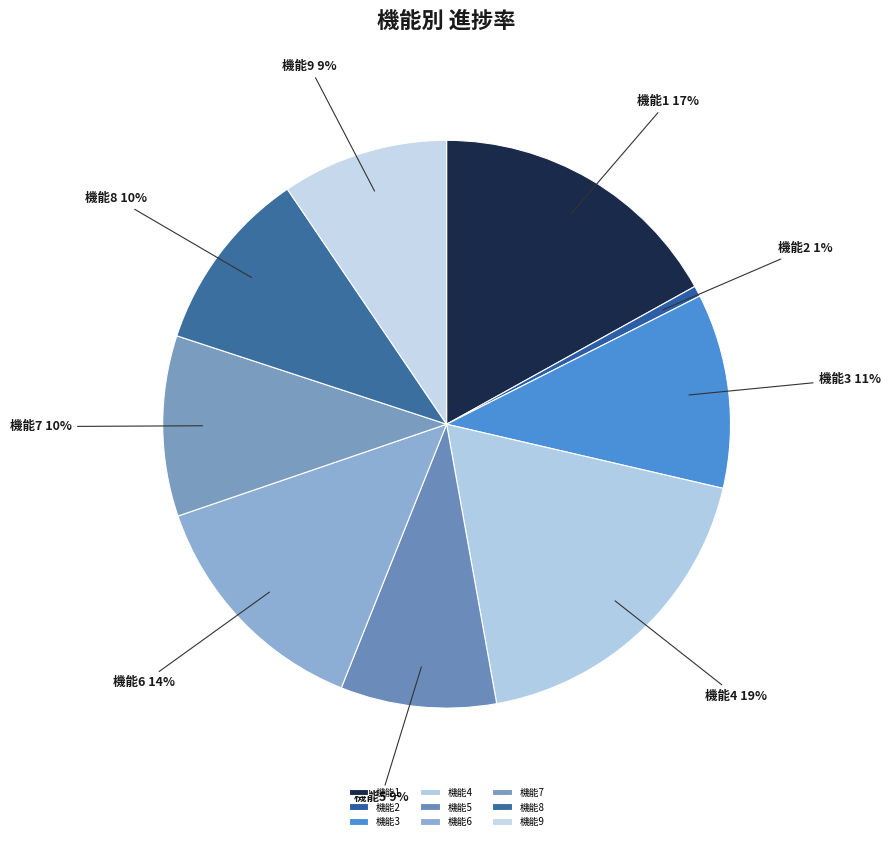

Which category has the smallest portion of the pie?

機能2